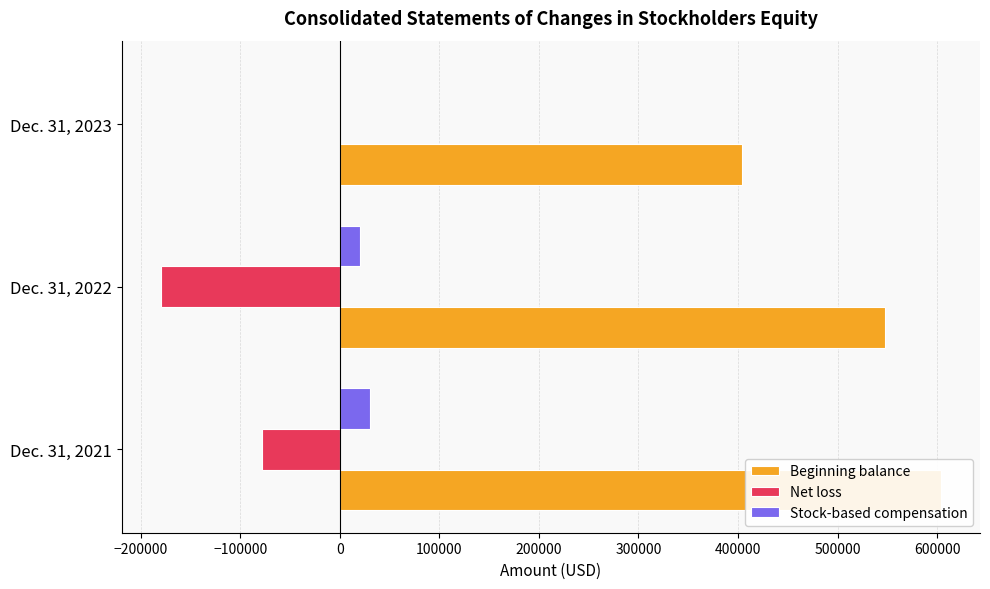

The value of Net loss at Dec. 31, 2023 is -54349. True or false?

False